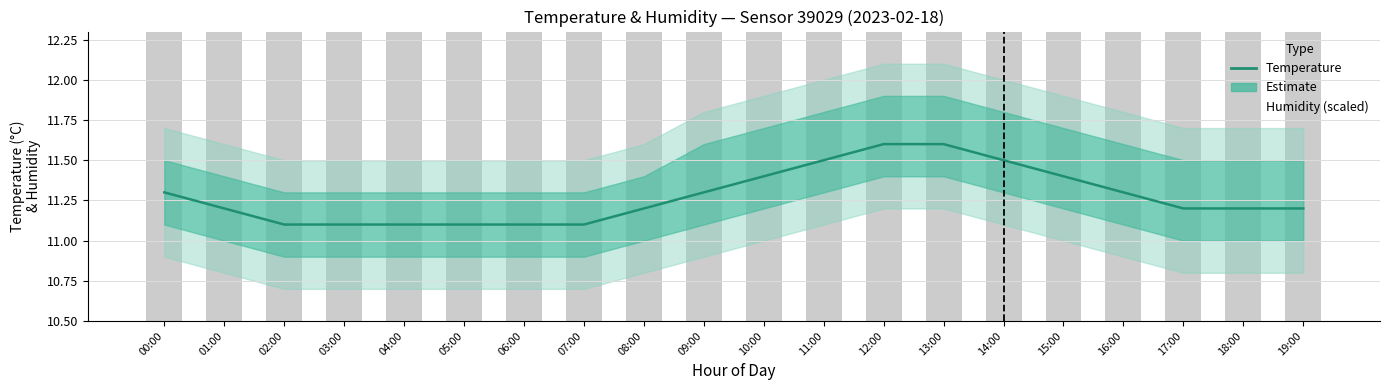

True or false: temperature has a value of 4.2 at 08:00.

False